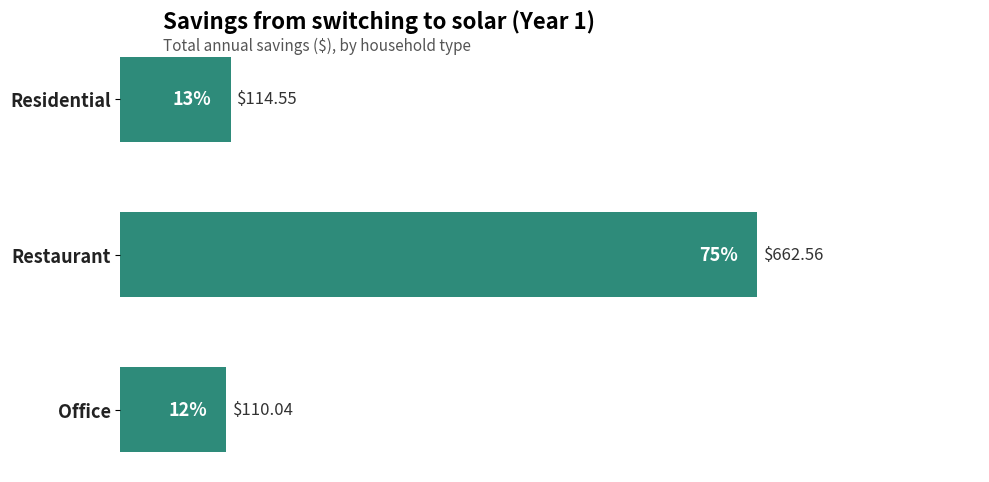

Between Residential and Restaurant, which is larger?

Restaurant